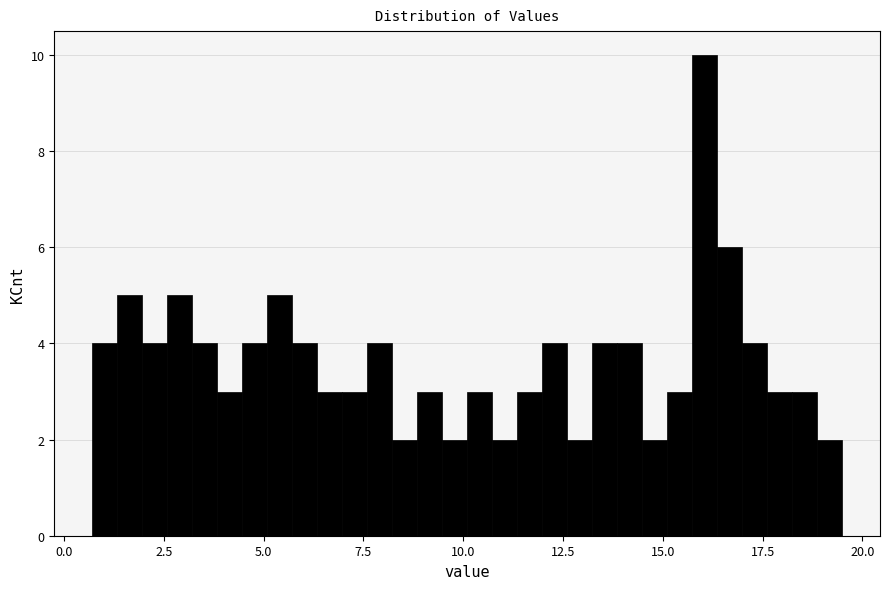

Around what value on the x-axis is the tallest bar? Give the approximate position of its centre, as read against the axis.

16.0